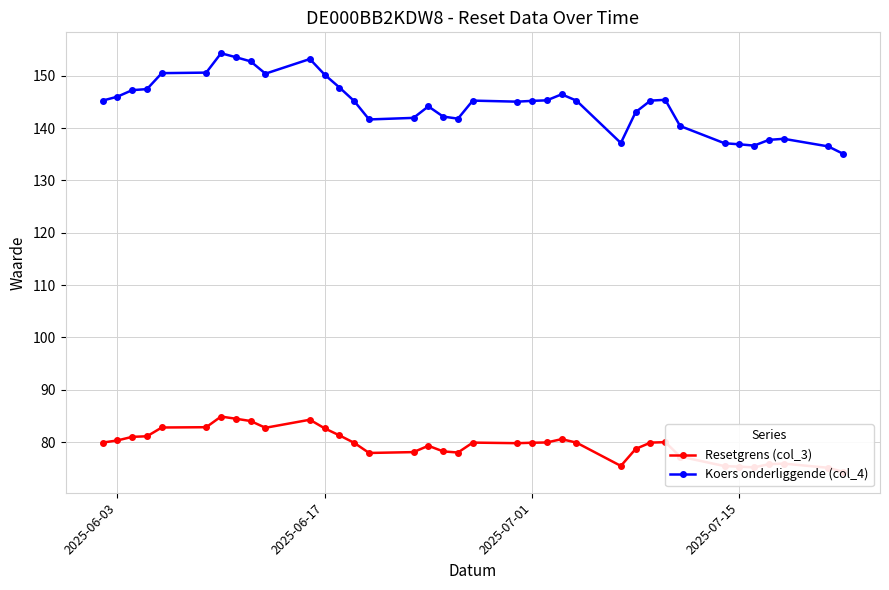

What is the highest value of the Koers onderliggende (col_4) series?

154.3